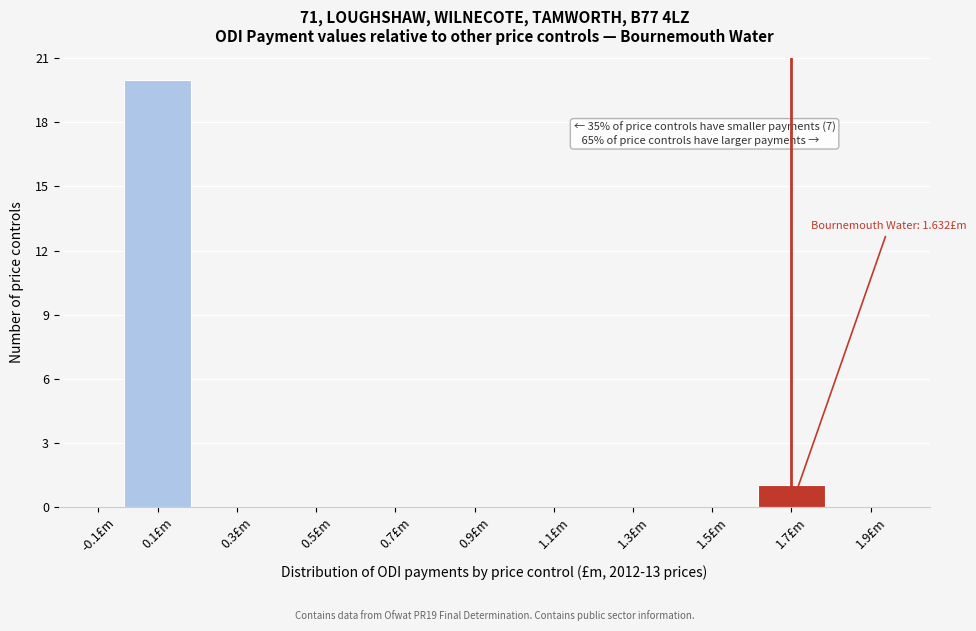

Reading left to right, extract all data points from this chart.

-0.1£m=0	0.1£m=20	0.3£m=0	0.5£m=0	0.7£m=0	0.9£m=0	1.1£m=0	1.3£m=0	1.5£m=0	1.7£m=1	1.9£m=0